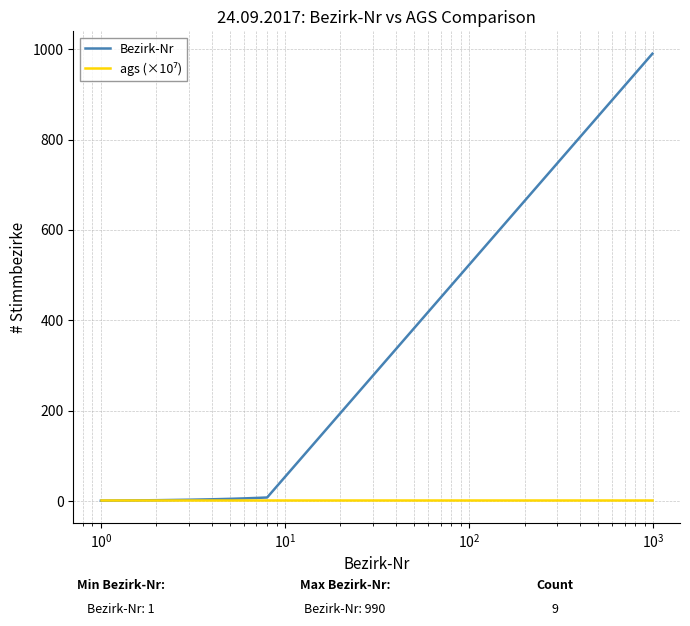

Which series has the widest spread of values?

Bezirk-Nr